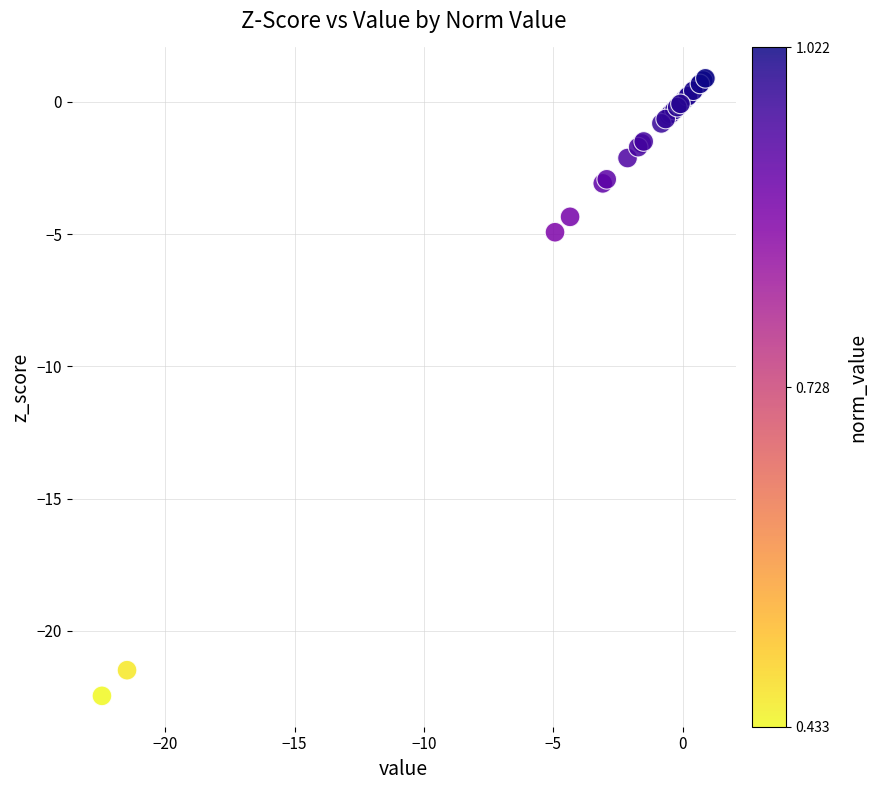

What Y value in the scatter plot is closest to -10?

-4.9